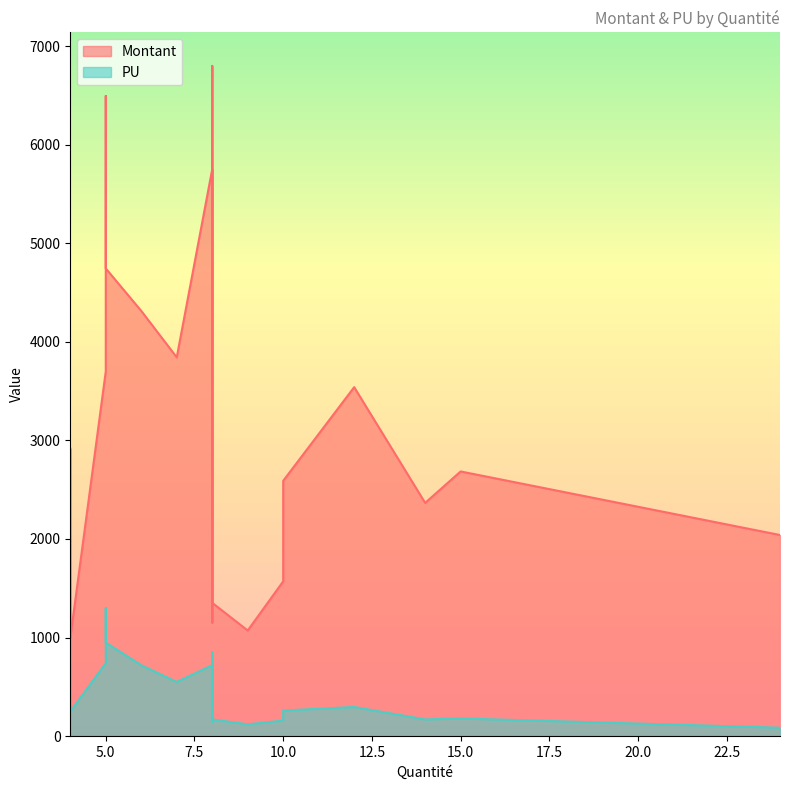

Rank the series at 8 from lowest to highest value.

PU, Montant